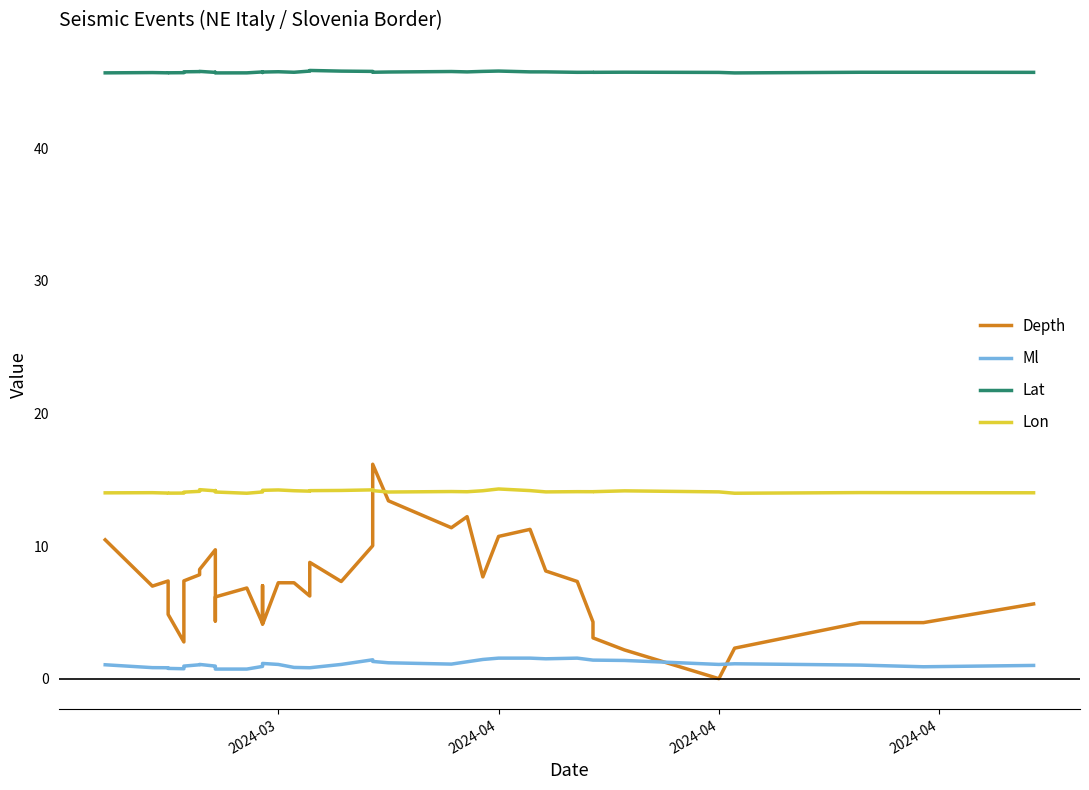

How many lines are shown in the chart?

4